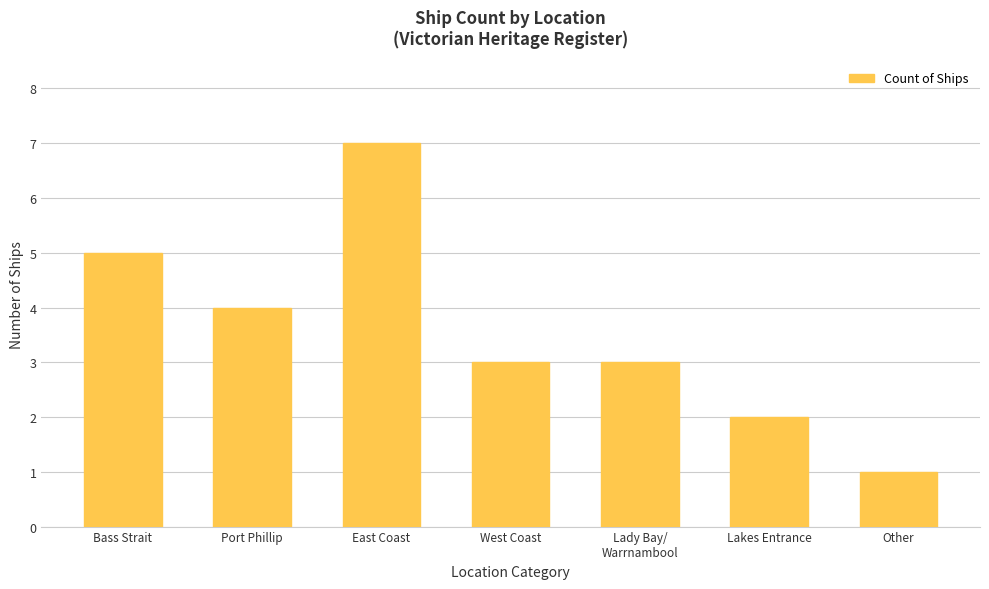

How many distinct data groups are displayed?

1